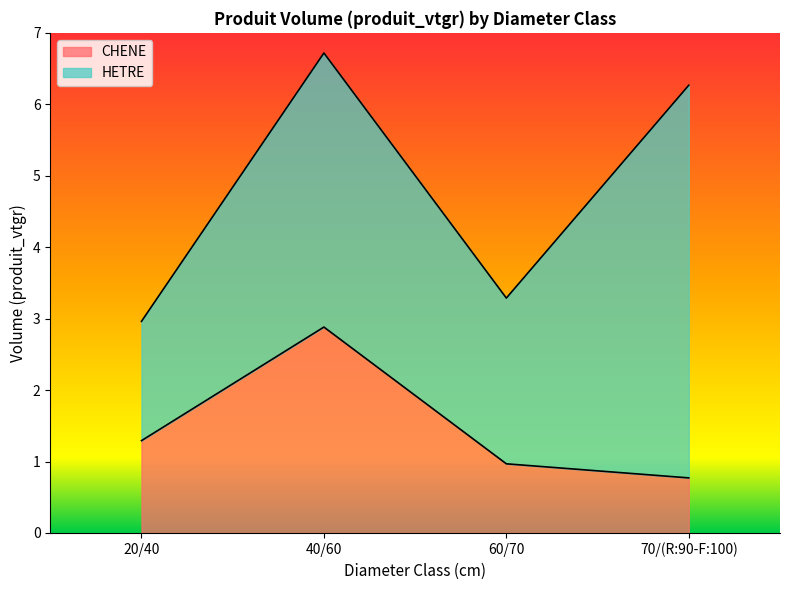

At which category does the data reach its first local peak?

40/60